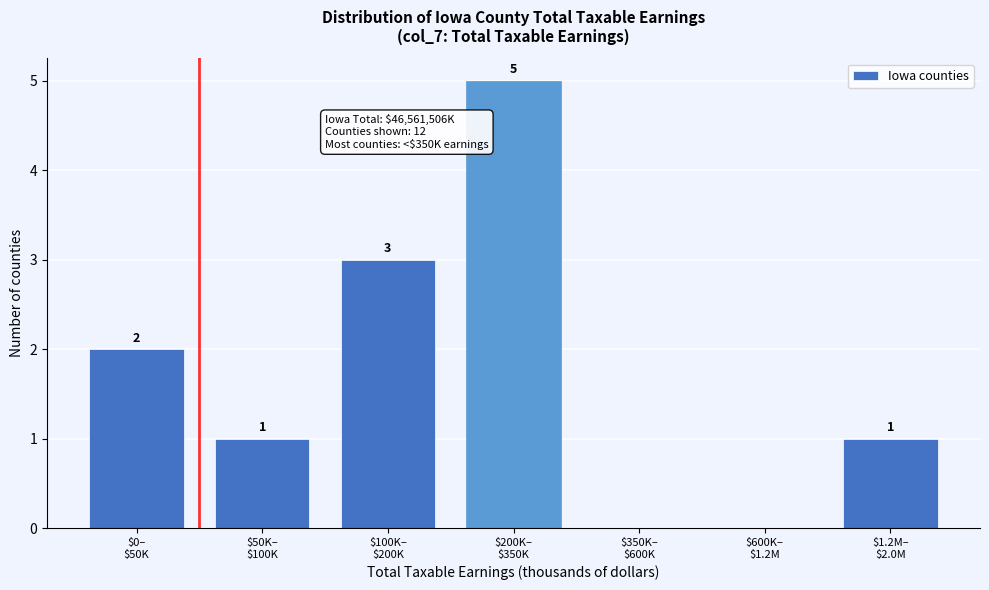

What is the sum of all values?

12